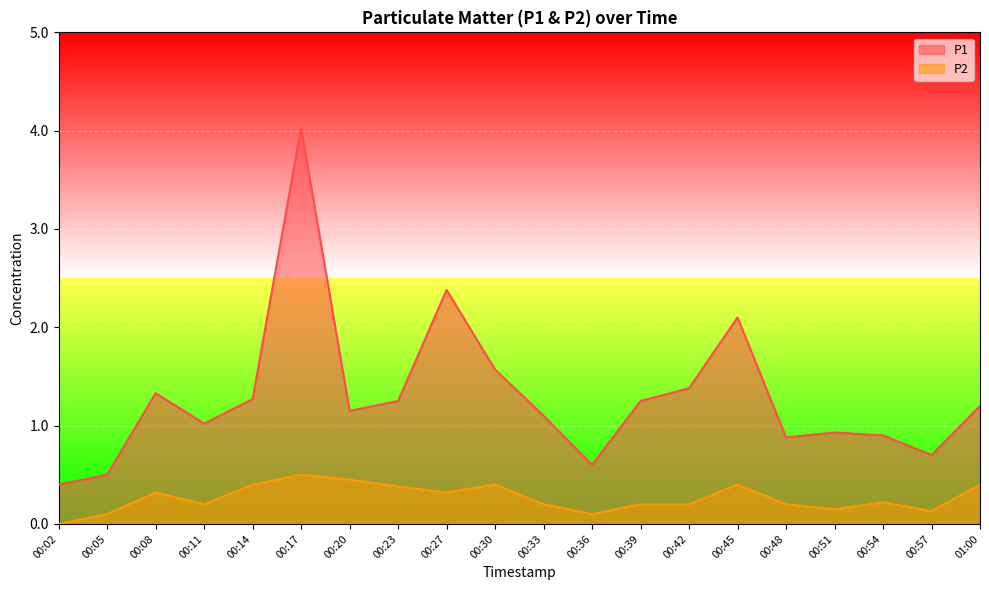

At which label does P2 reach its minimum?

00:02